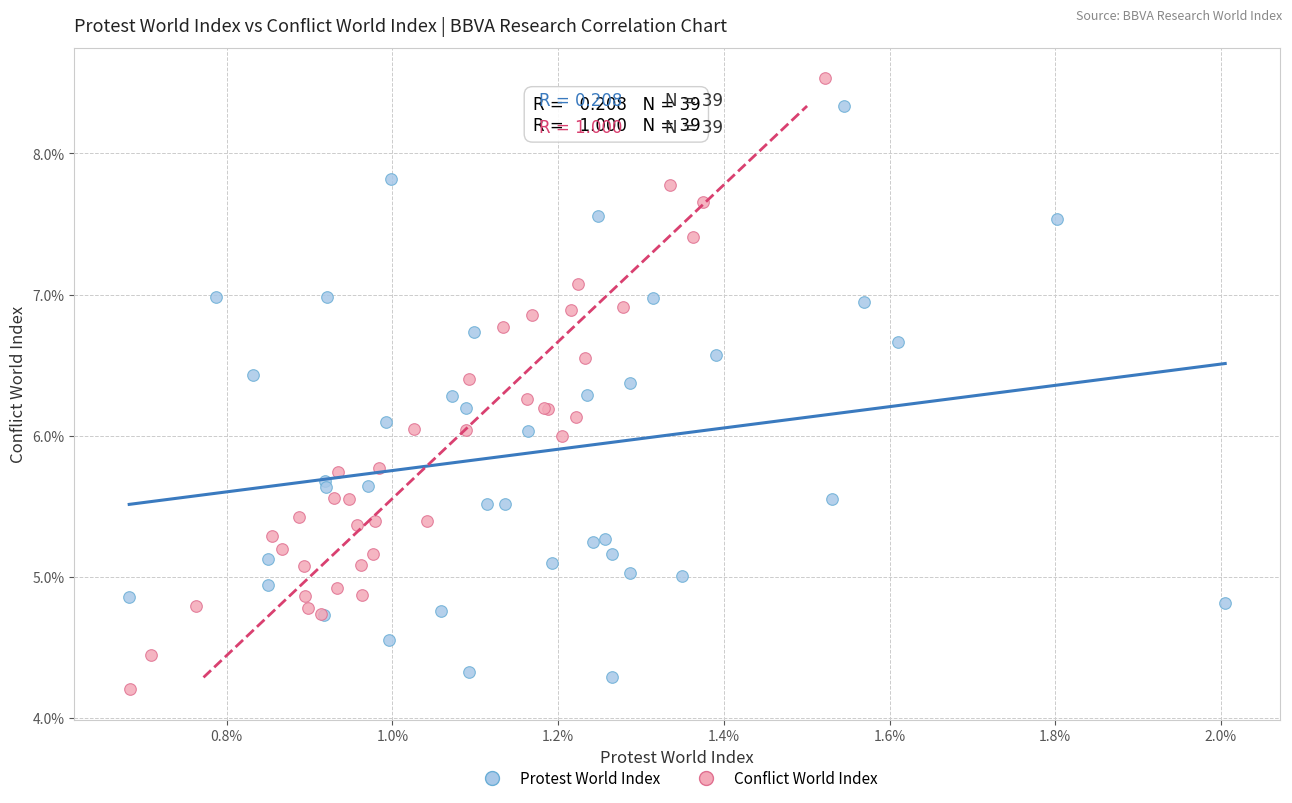

What are all the series names shown in the legend?

Protest World Index, Conflict World Index